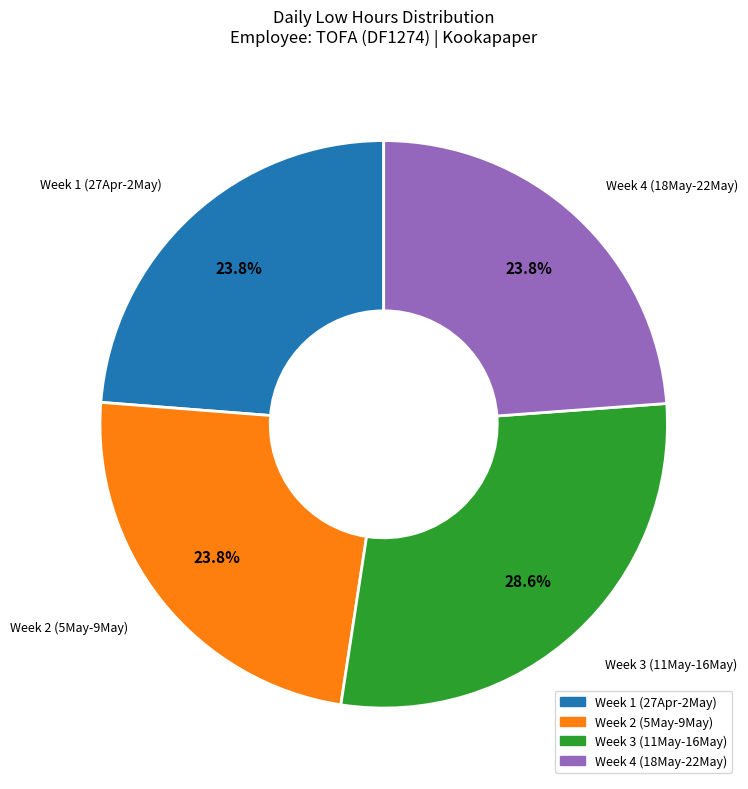

Does any single category account for the majority?

No